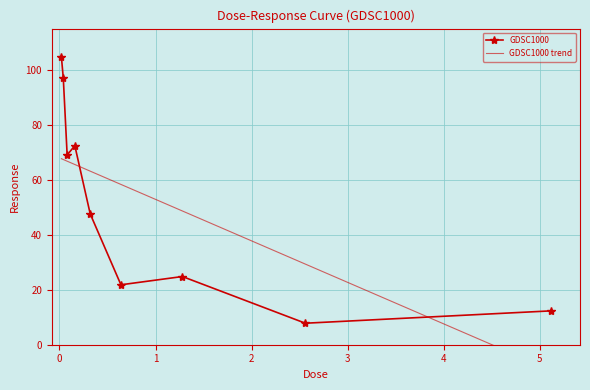

What is the value of the 5th point from the left?

47.6